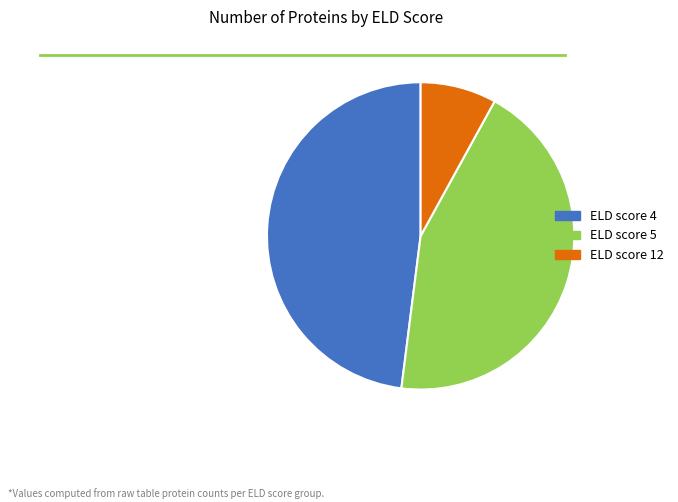

Is it true that ELD score 12 is 8% of the pie?

True